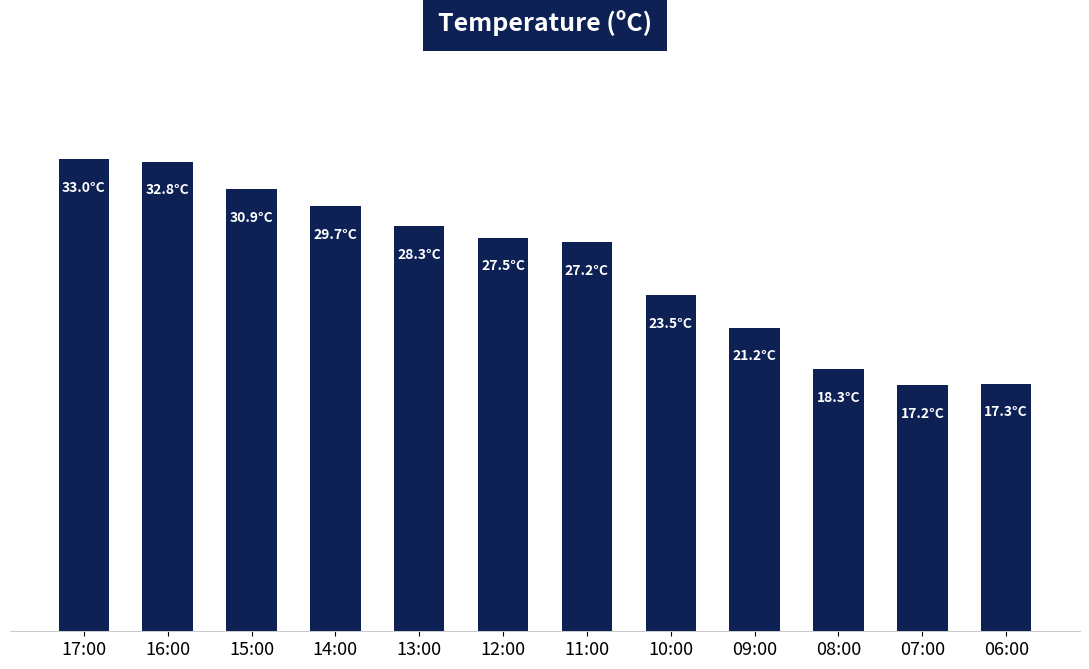

Between 12:00 and 17:00, which is larger?

17:00